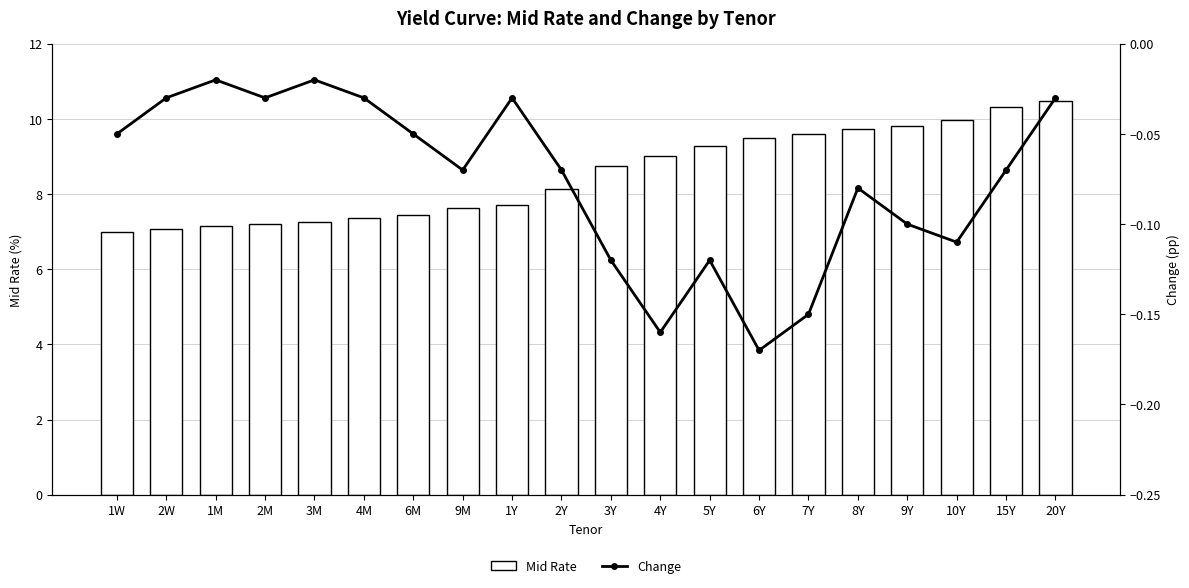

How many values in the Mid Rate series are below 8?

9